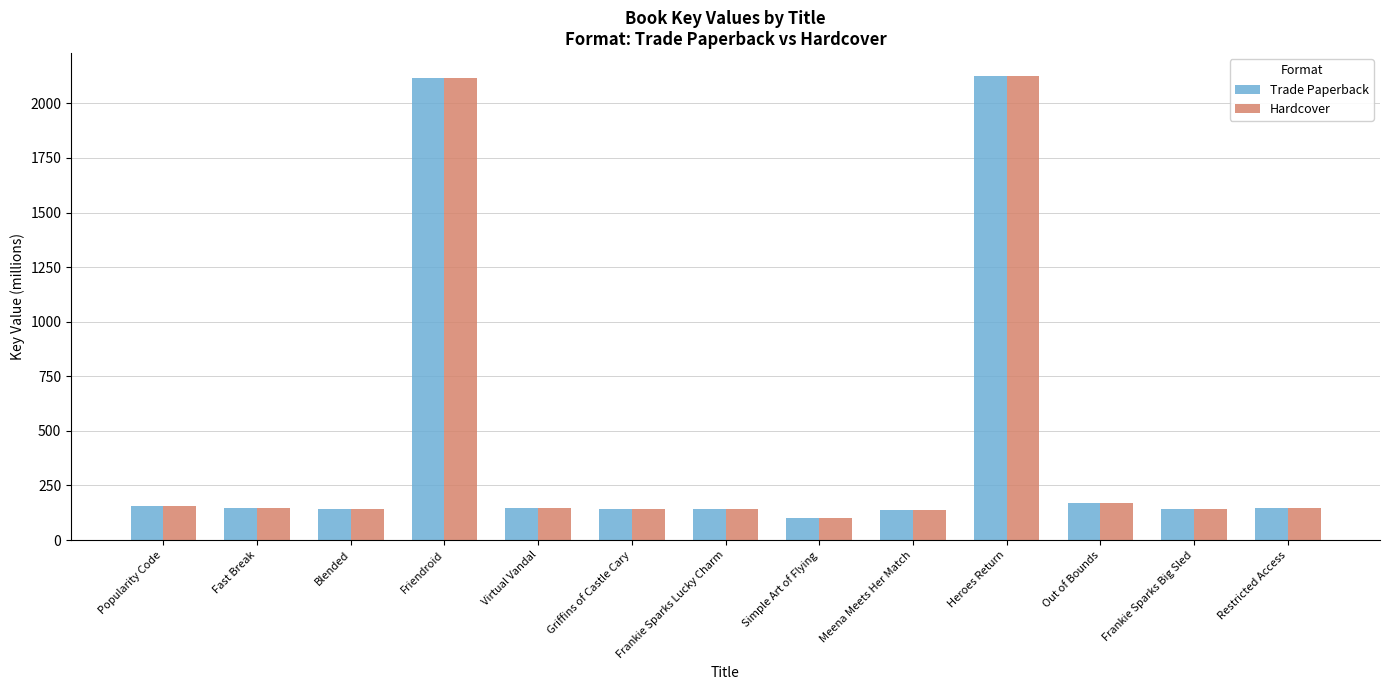

What is the label of the 4th bar from the right?

Heroes Return